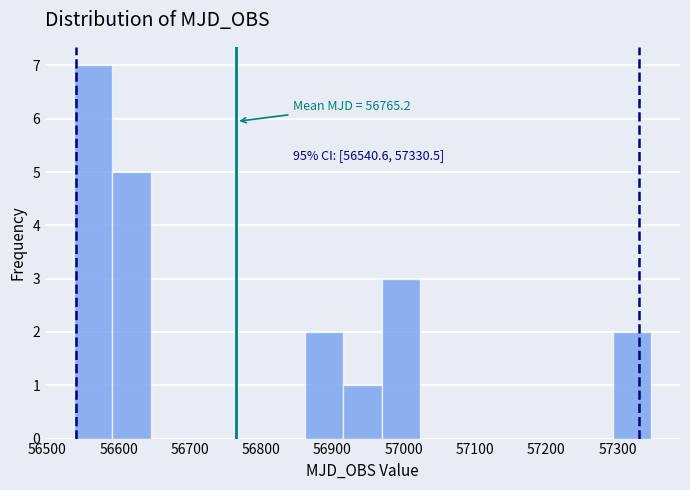

Which range on the x-axis has the tallest bar?

56540 to 56590